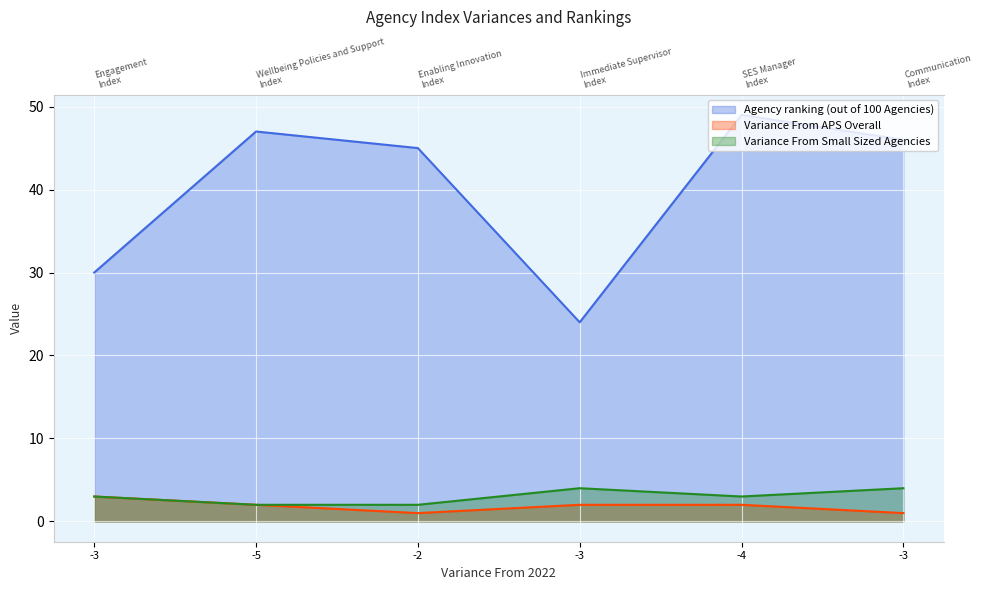

True or false: Agency ranking (out of 100 Agencies) and Variance From APS Overall cross at least once.

False